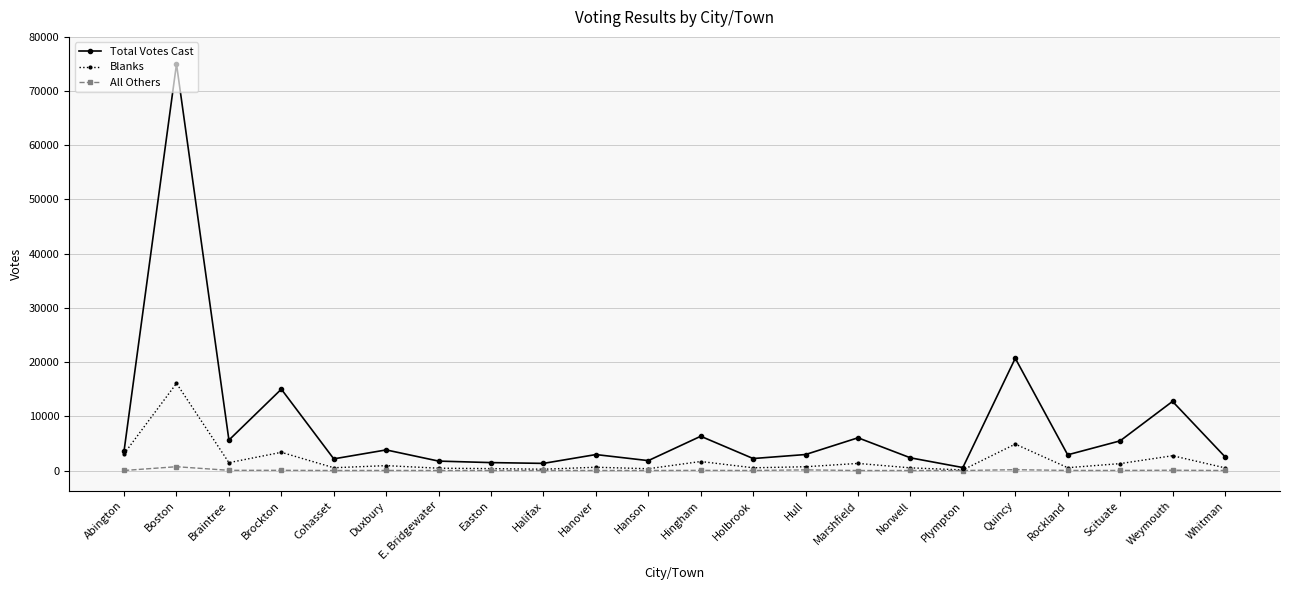

Which series has the largest range (max minus min)?

Total Votes Cast